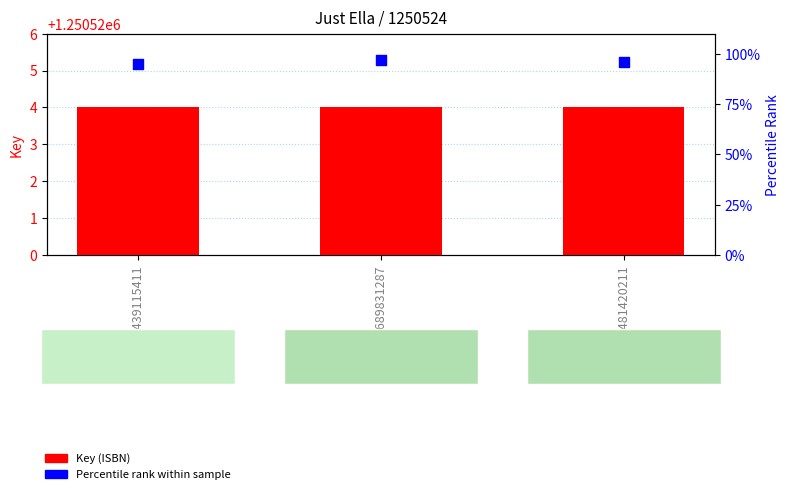

Which series contains the lowest Y value?

Percentile rank within sample